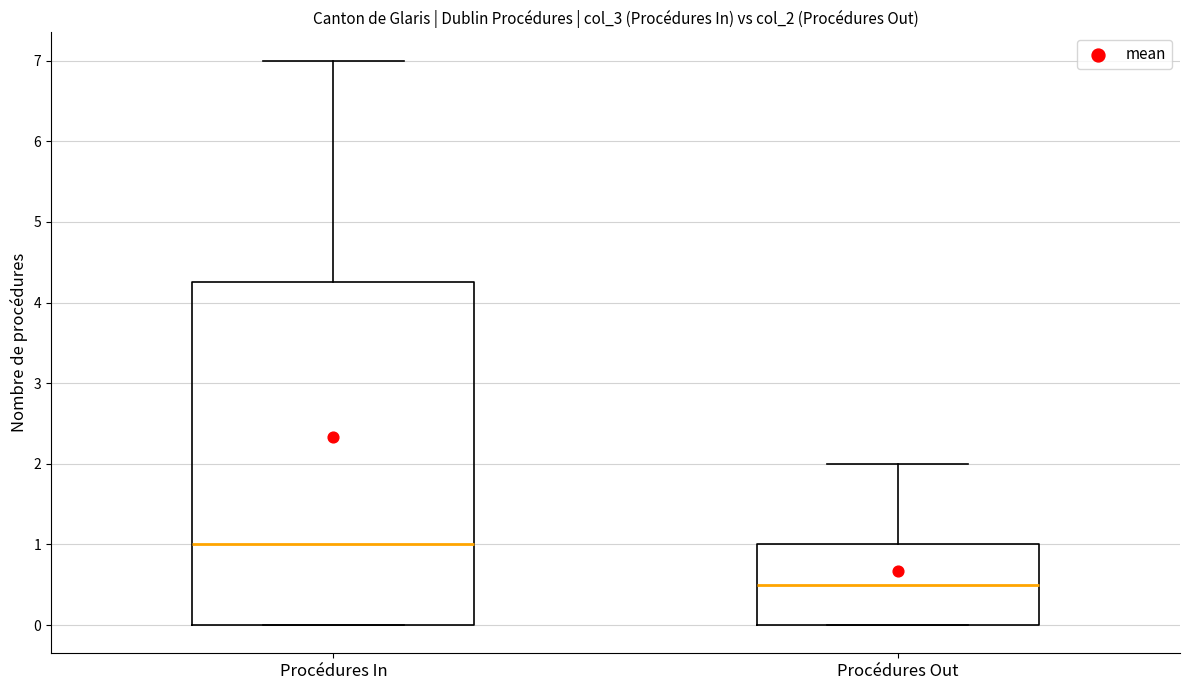

Which box is the tallest, from its lower edge to its upper edge?

Procédures In